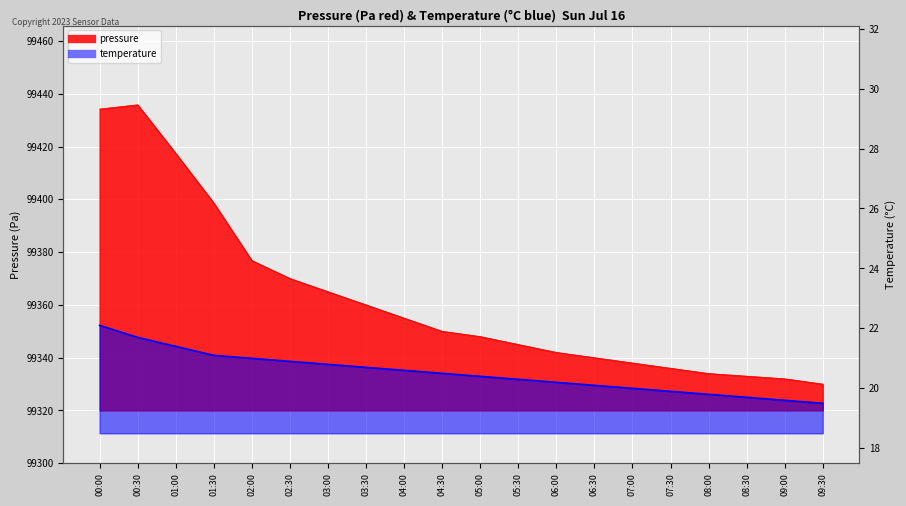

What is the average value of the temperature series?

20.5